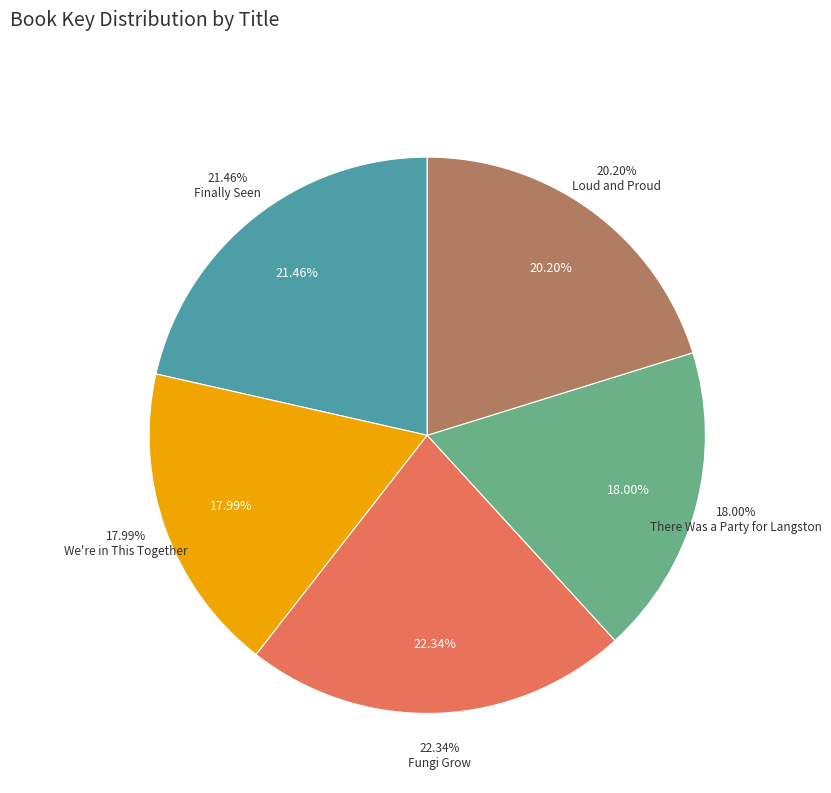

To the nearest percent, what portion does There Was a Party for Langston represent?

18%